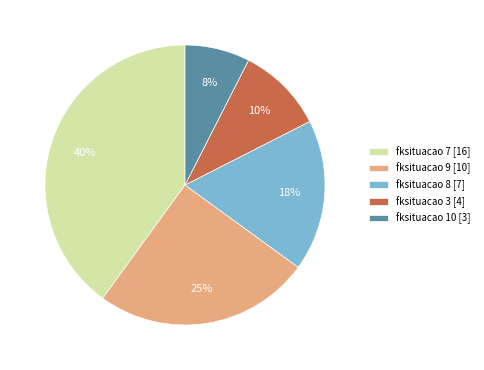

Count the number of slices in the pie.

5